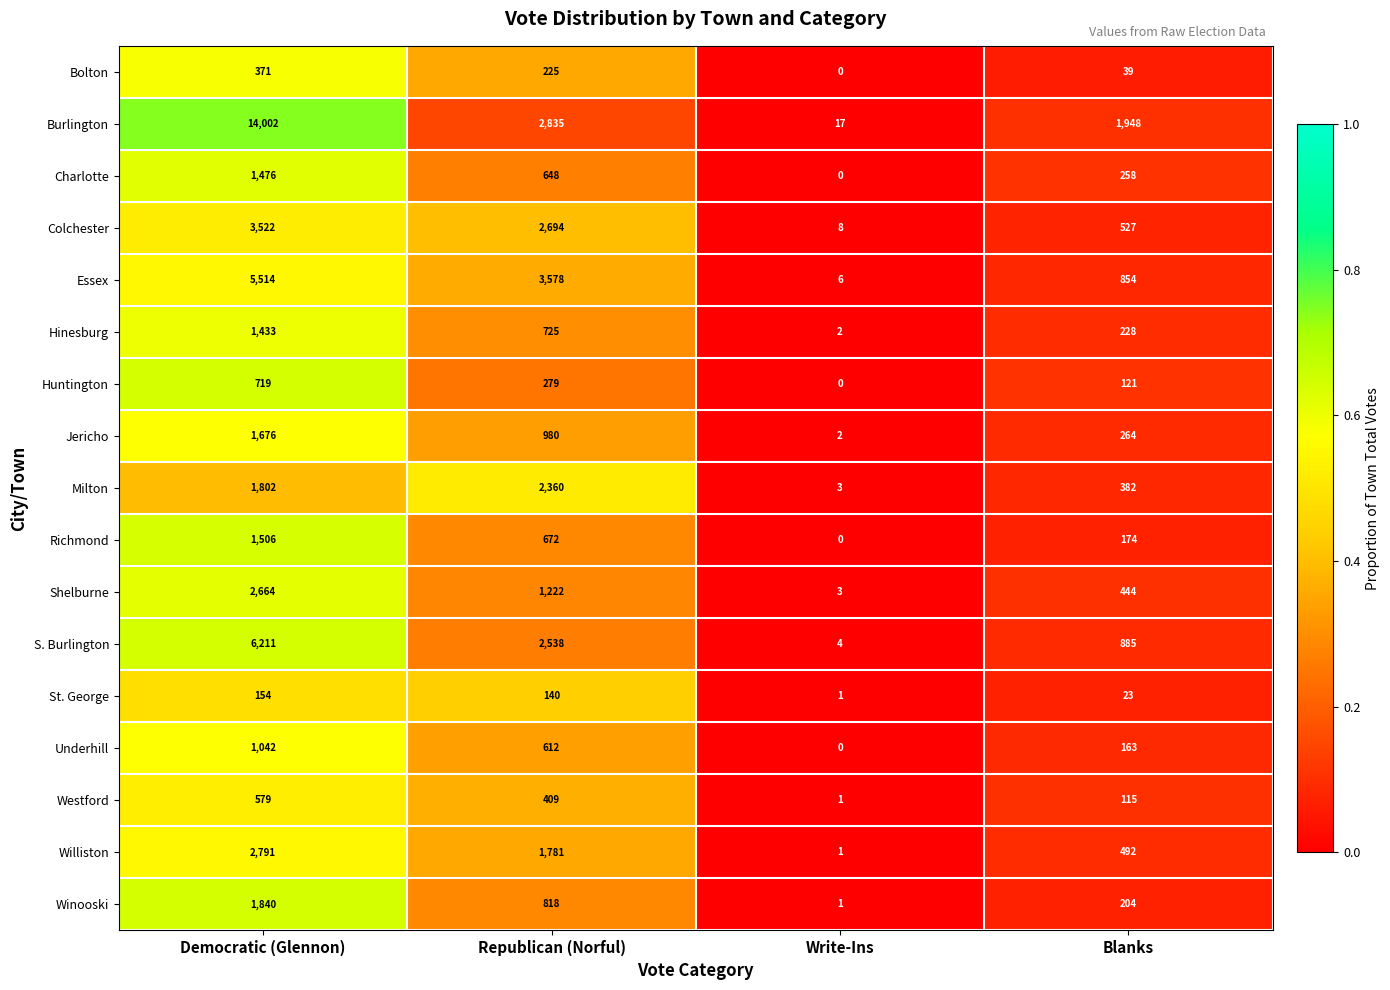

Is it true that Richmond equals 659 at Write-Ins?

False